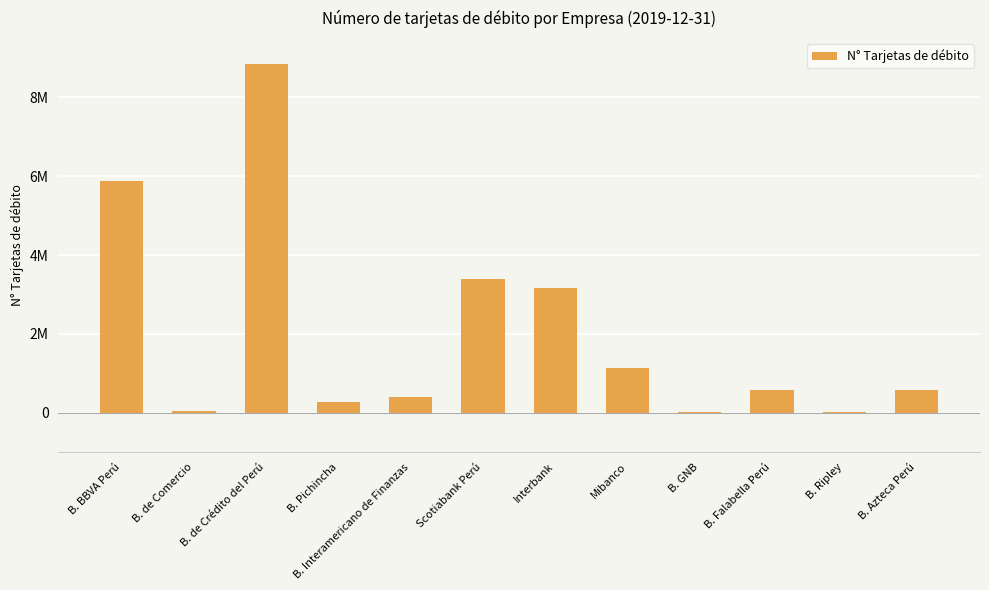

What is the average value?

2021858